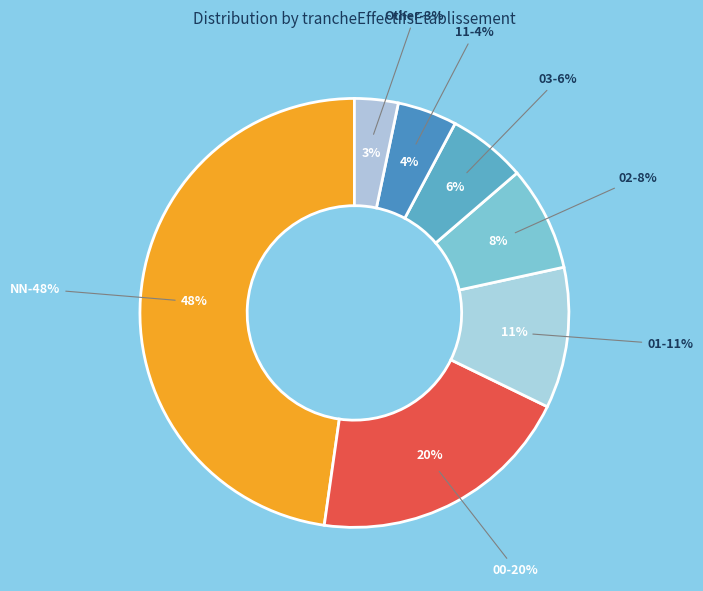

Rank the categories by value from highest to lowest.

NN, 00, 01, 02, 03, 11, Other